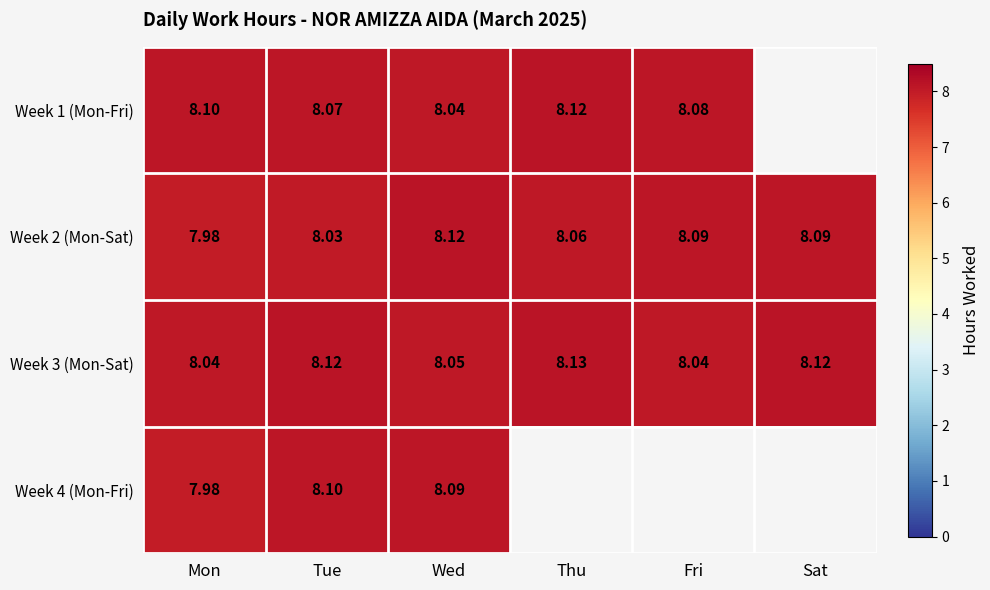

Between Mon and Wed, which series saw the biggest shift?

Week 2 (Mon-Sat)